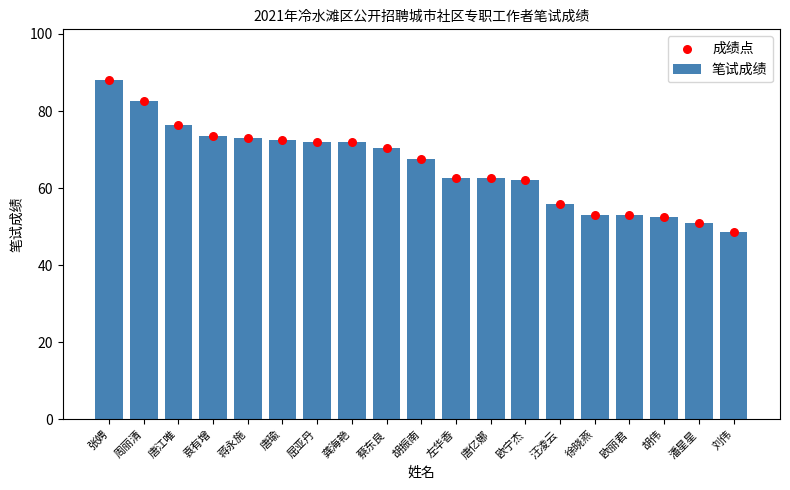

Which series has the largest Y range (max minus min)?

笔试成绩